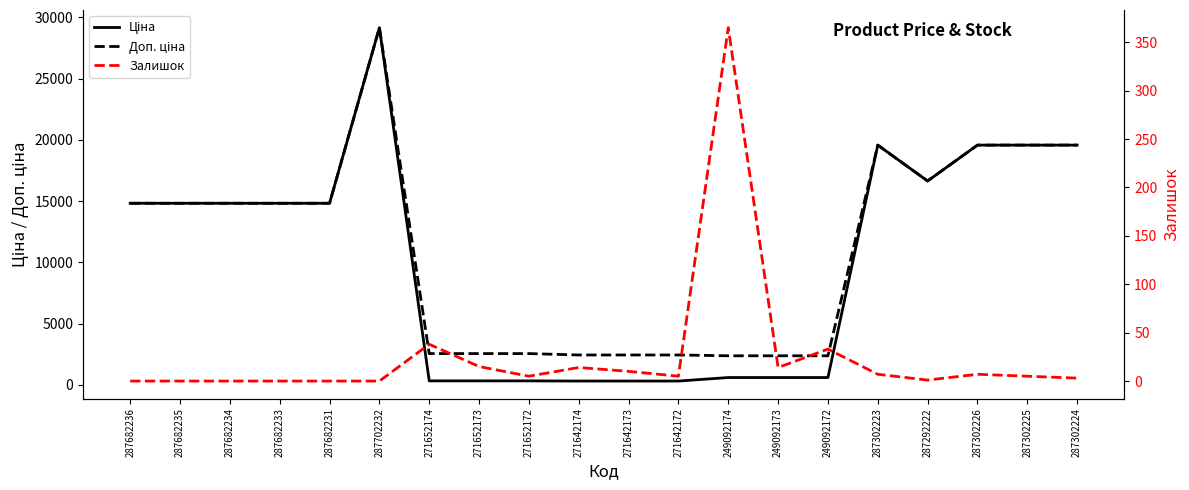

Read the Доп. ціна value at 271652172.

2546.4